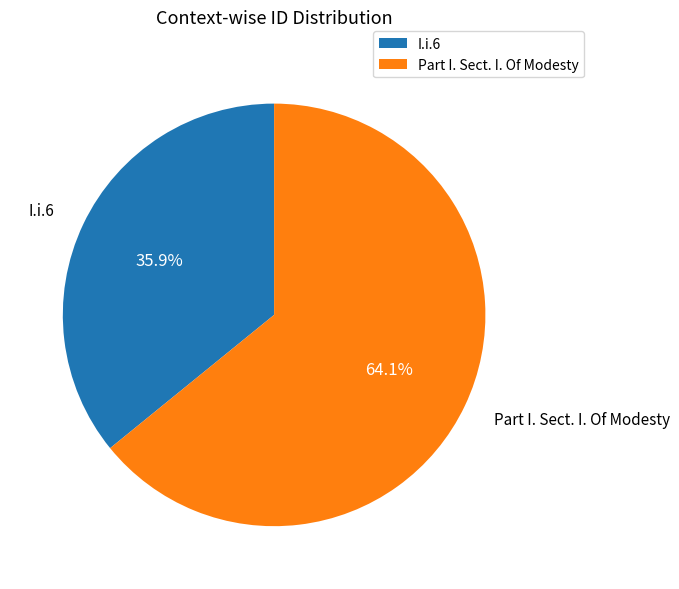

Do I.i.6 and Part I. Sect. I. Of Modesty together represent more than half of the pie?

Yes